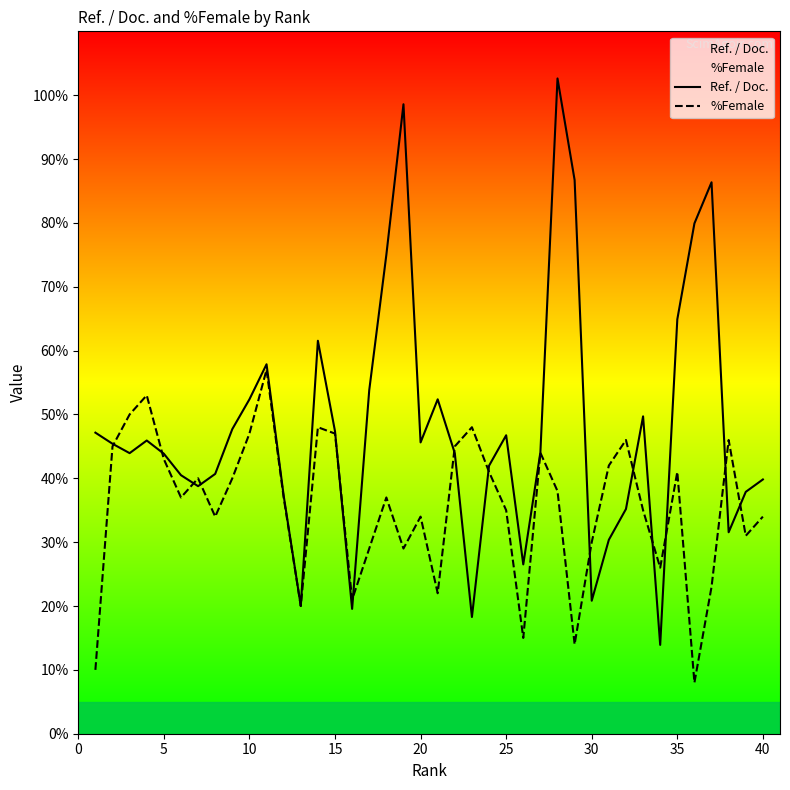

What is the value of the %Female point at the 33rd from the left?

35.0